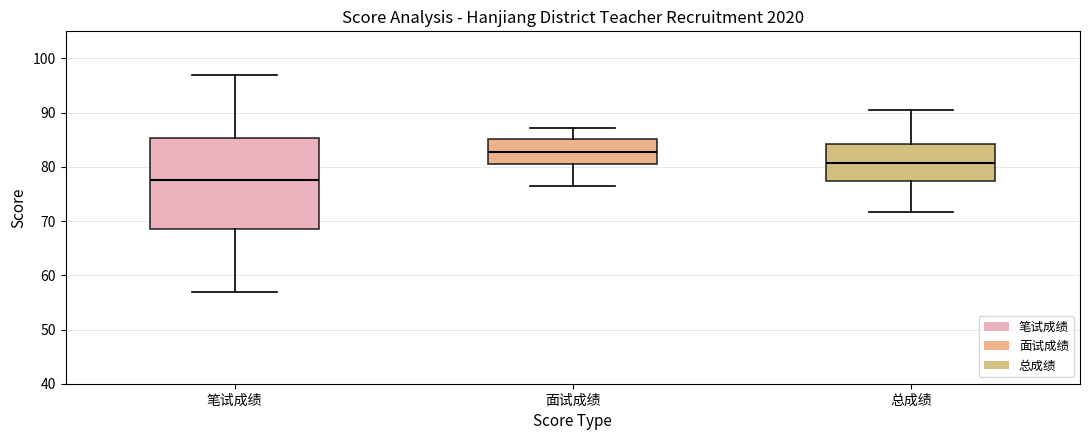

Reading left to right, transcribe this box plot: for each box, give where its median line is, the range the box spans, and where its two whiskers end, as read against the y-axis. The values are not printed on the chart, so give them approximately, as read against the axis.

笔试成绩: median 78, box 69 to 85, whiskers 57 to 97
面试成绩: median 83, box 80 to 85, whiskers 76 to 87
总成绩: median 81, box 77 to 84, whiskers 72 to 90